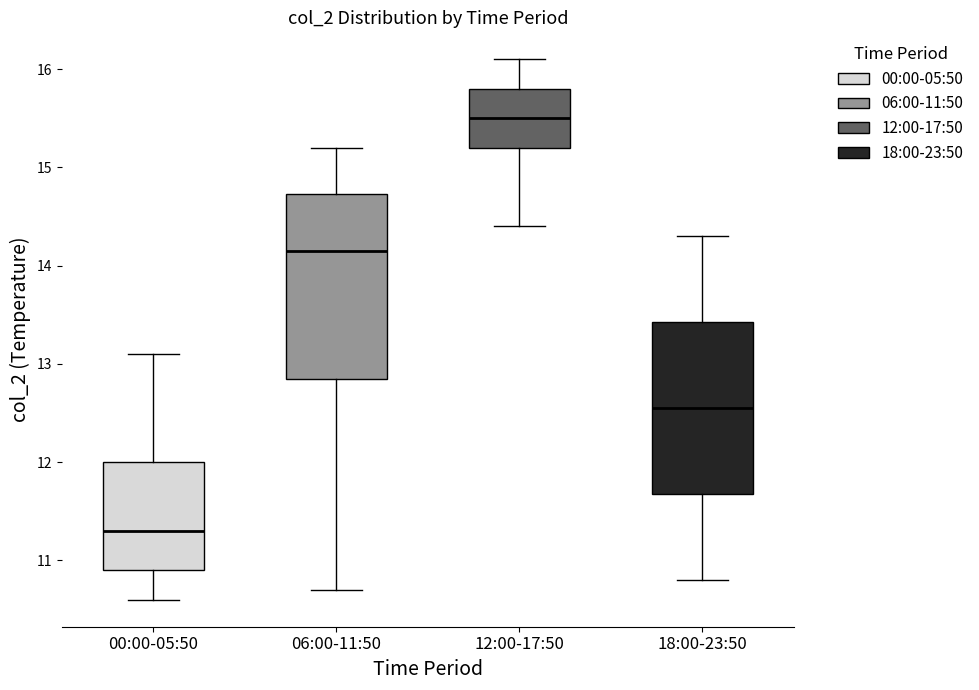

Which box has the highest median line?

12:00-17:50